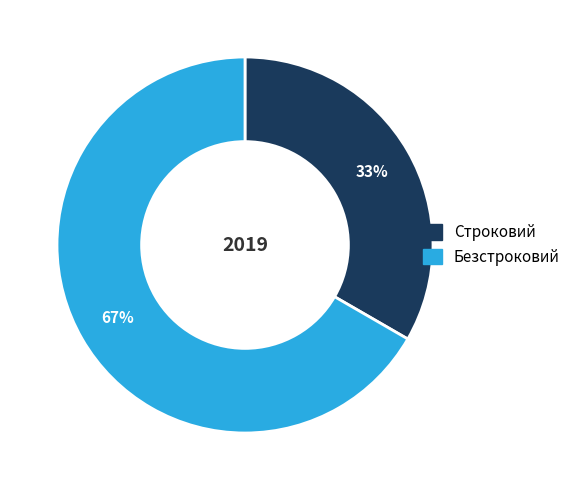

Count the number of slices in the pie.

2